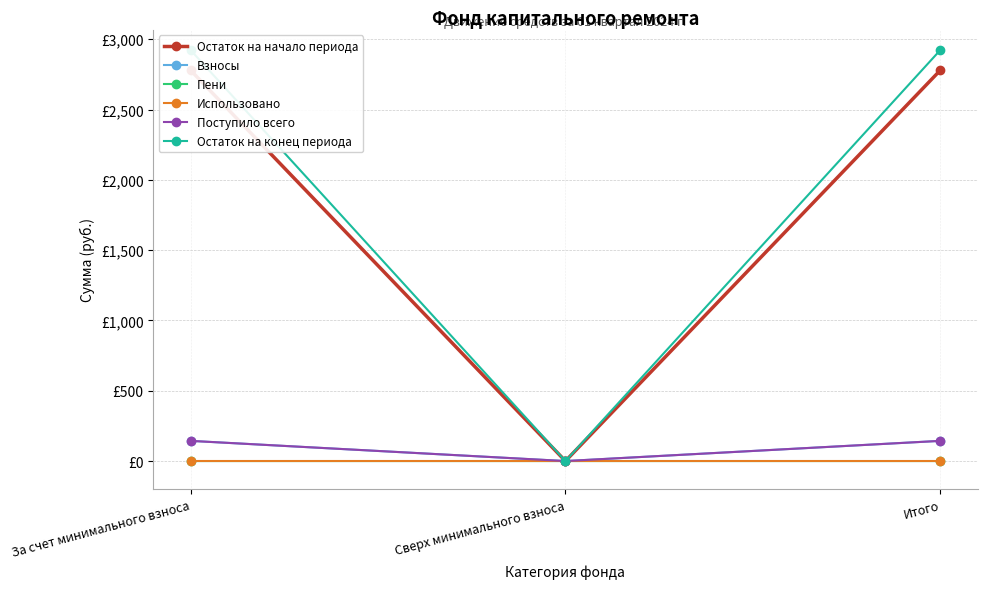

At how many categories does at least one series exceed 2453?

2